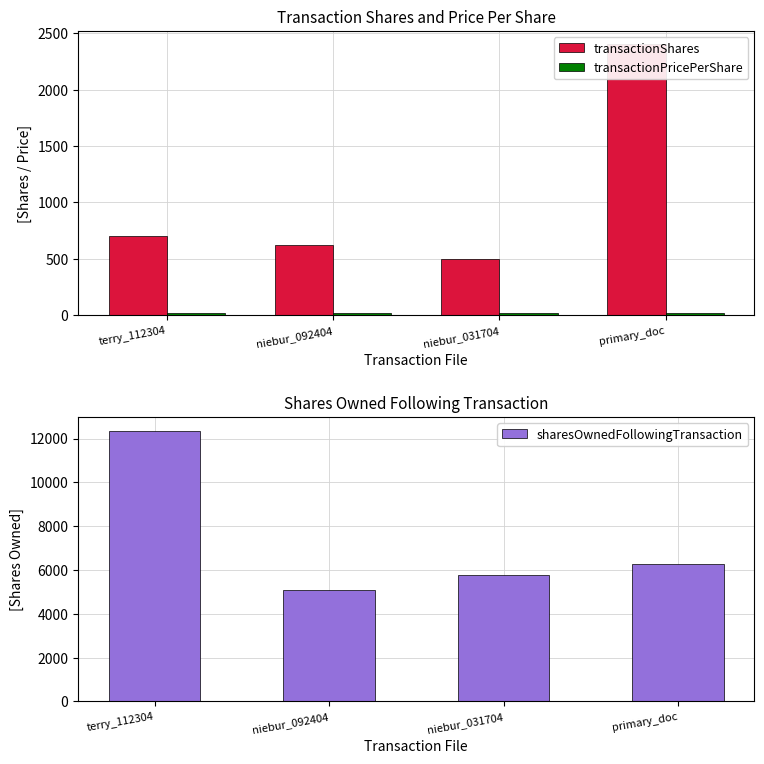

At how many categories does at least one series exceed 3535?

4